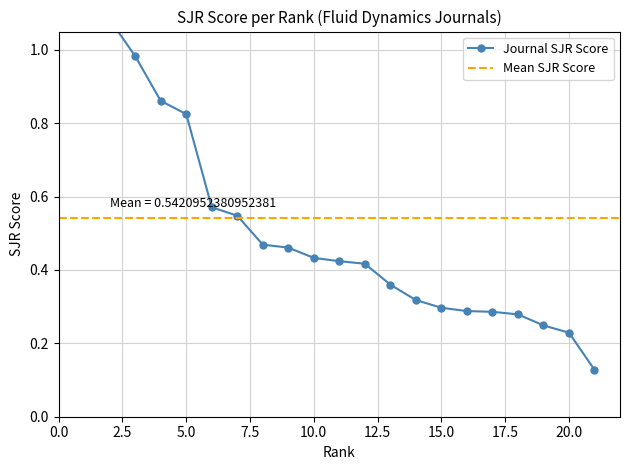

Reading left to right, what are all the values shown in this chart?

1=1.9	2=1.1	3=1.0	4=0.9	5=0.8	6=0.6	7=0.5	8=0.5	9=0.5	10=0.4	11=0.4	12=0.4	13=0.4	14=0.3	15=0.3	16=0.3	17=0.3	18=0.3	19=0.2	20=0.2	21=0.1